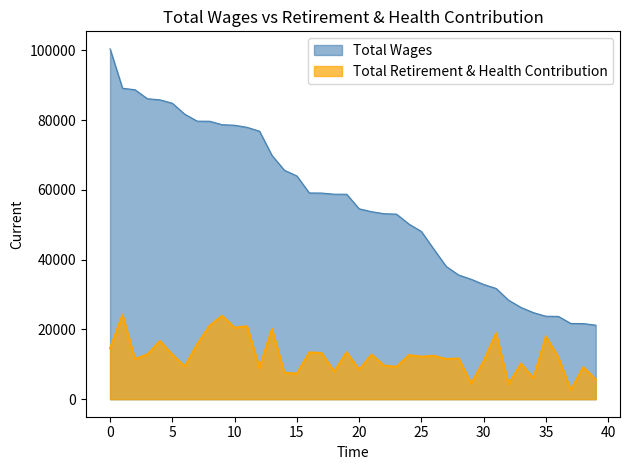

How many lines are shown in the chart?

2